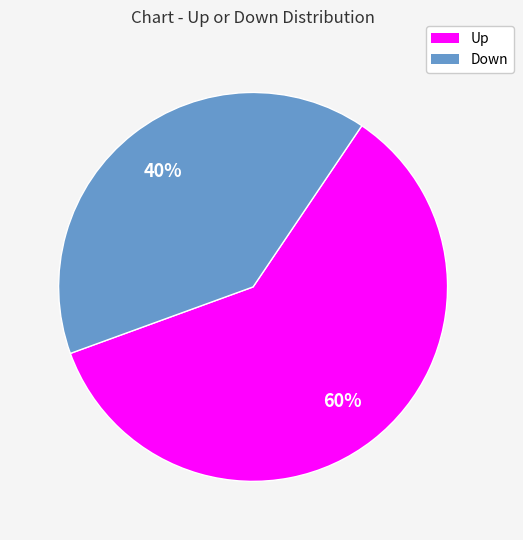

To the nearest percent, what is the average slice percentage?

50%